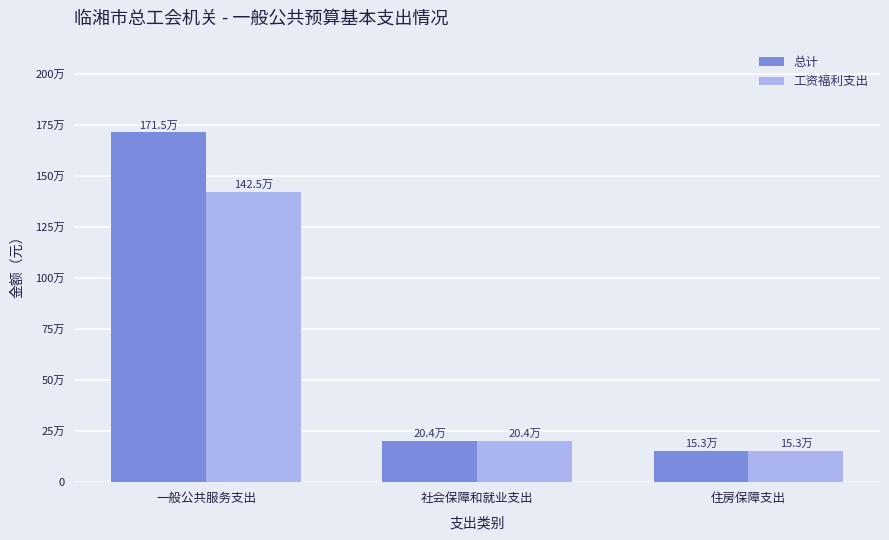

Does the chart contain any negative values?

No